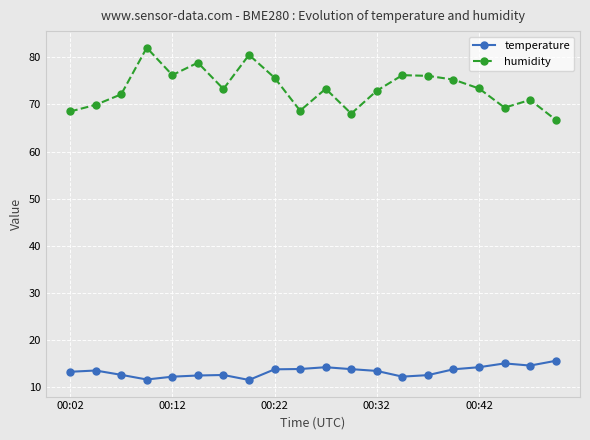

What is the value of the humidity point at the 6th from the left?

78.9